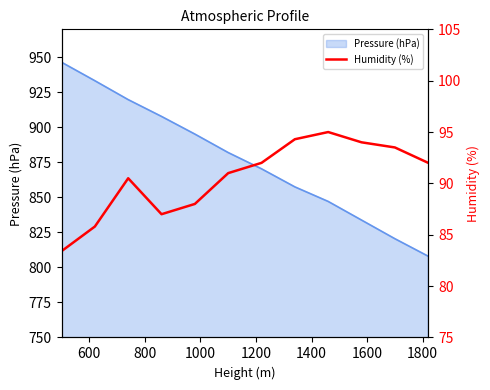

What is the difference between the maximum and minimum values?

11.6